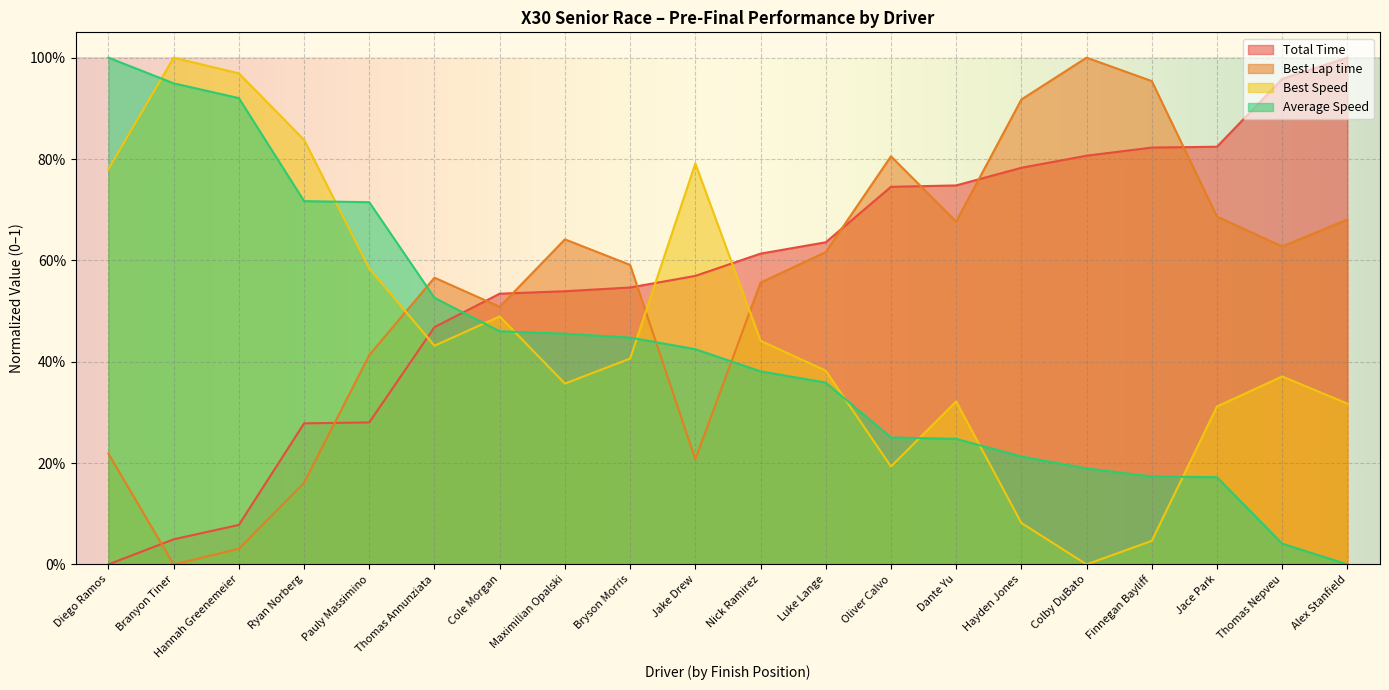

At which label is Average Speed closest to 0?

Alex Stanfield